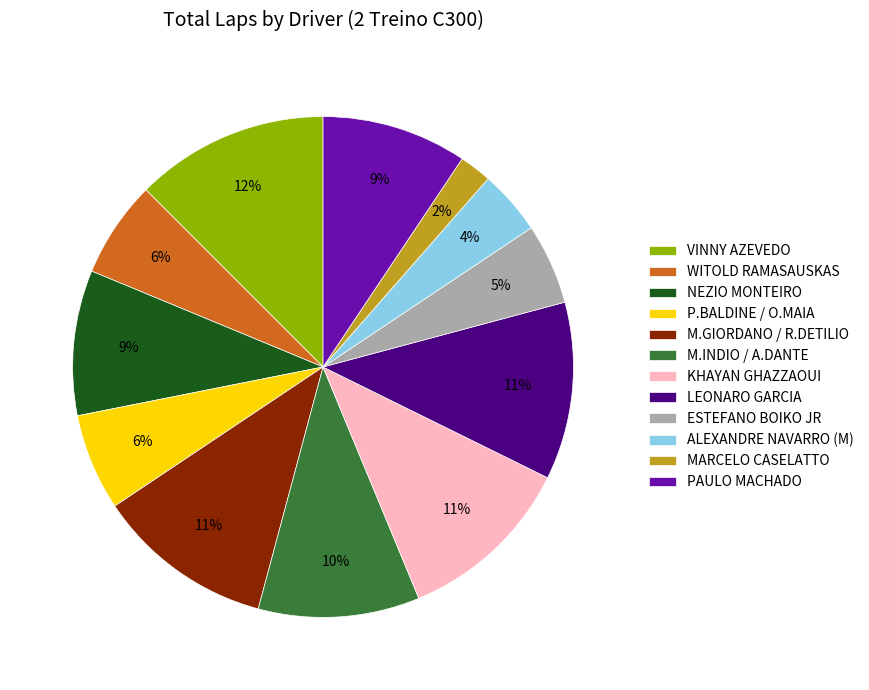

Does any single category account for the majority?

No